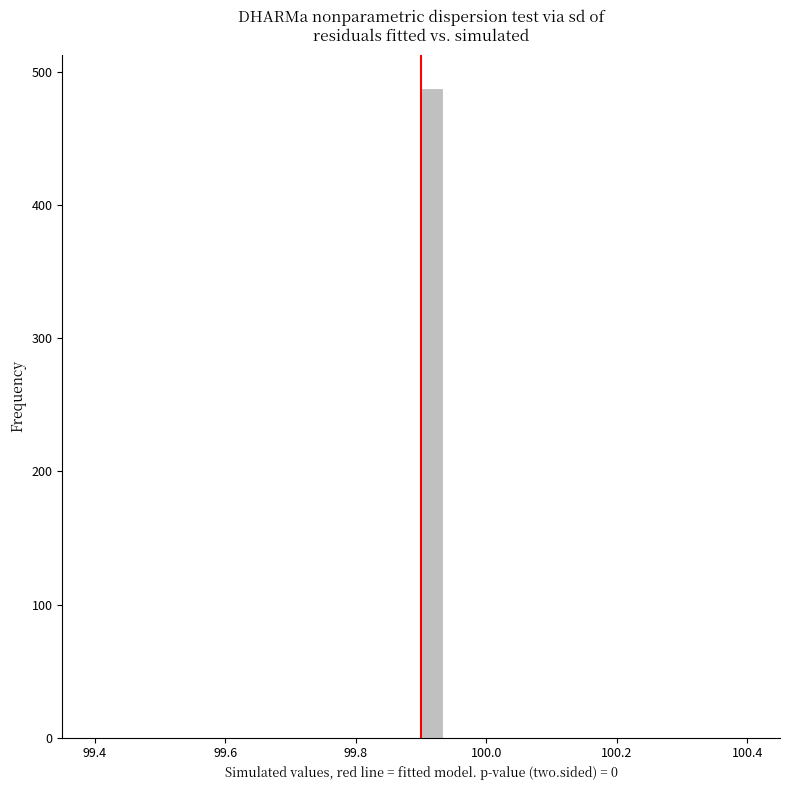

Read against the x-axis, roughly where is the centre of the tallest bar?

99.92